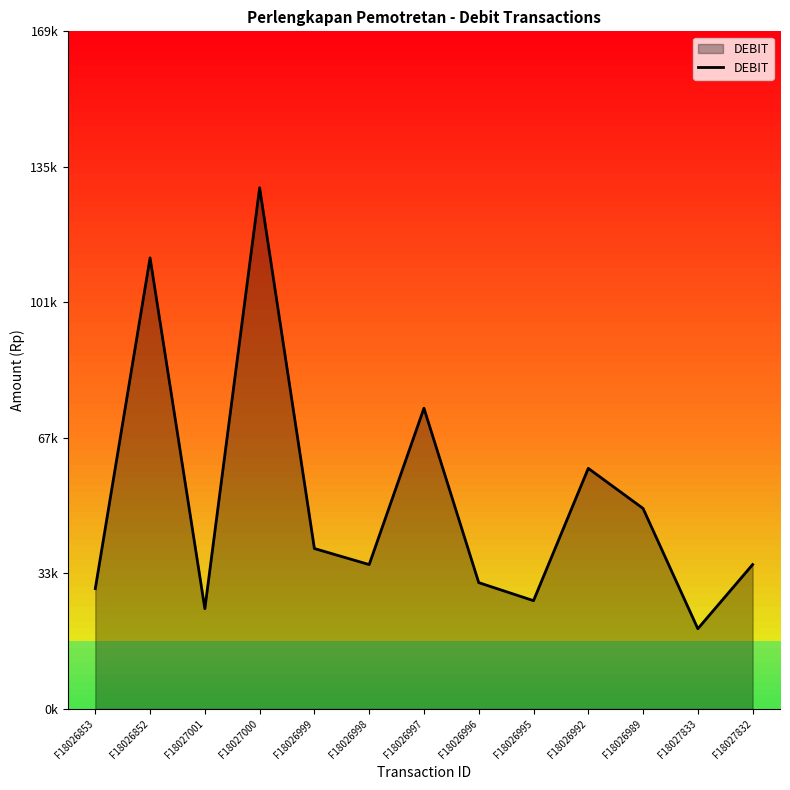

What is the change in value from F18027000 to F18026996?

-98500